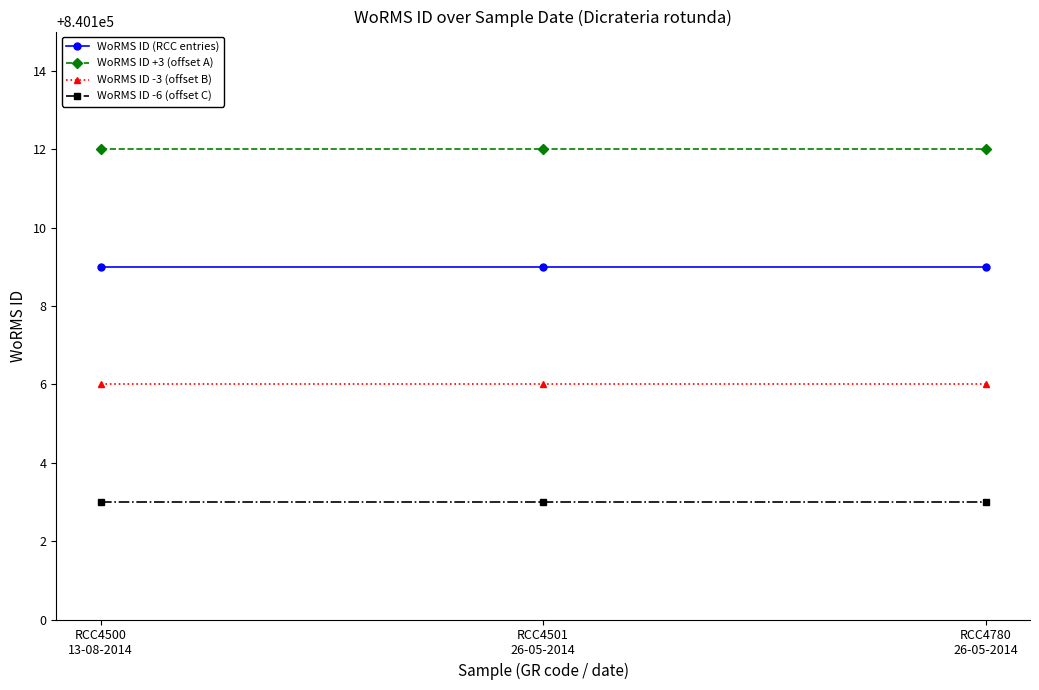

Is it true that WoRMS ID -6 (offset C) equals 840103 at RCC4501
26-05-2014?

True